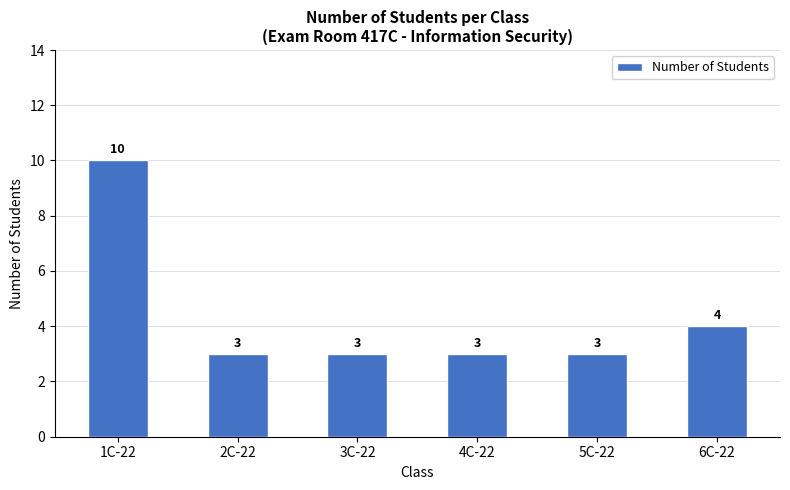

What is the smallest value displayed?

3